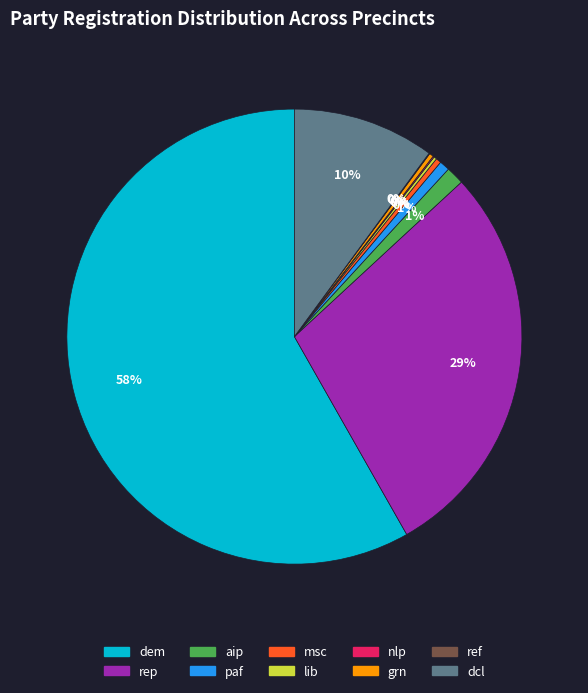

True or false: paf accounts for 1% of the total.

True